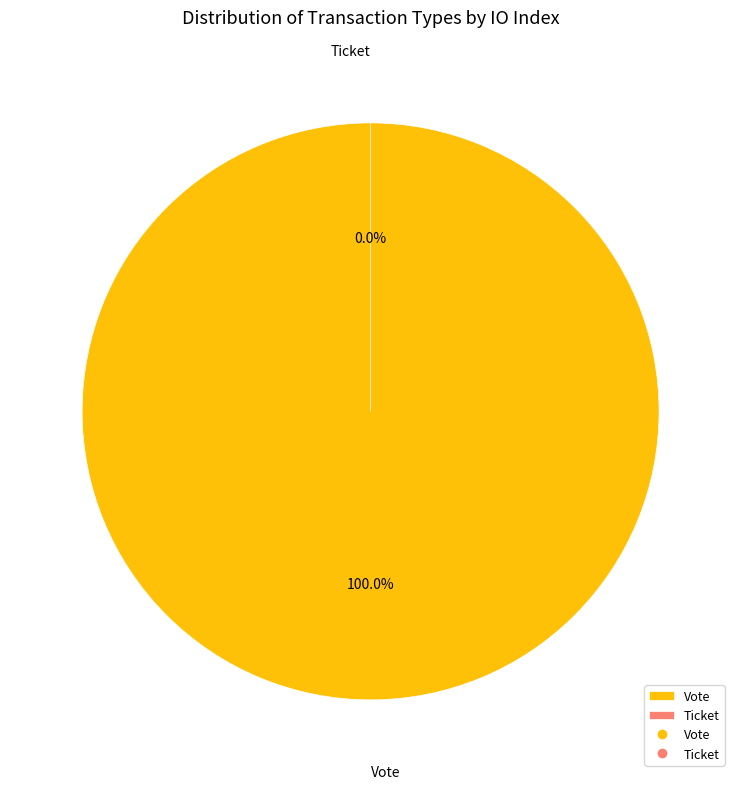

What percentage is the Vote slice, to the nearest percent?

100%